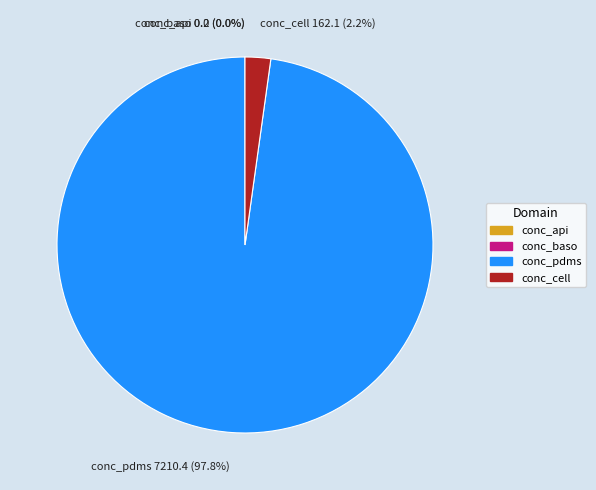

What is the ratio of the value at conc_pdms to the value at conc_cell?

44.5